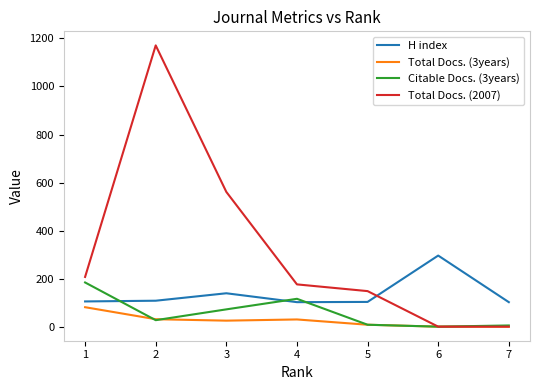

What is the sum of the H index values at 7 and 5?

205